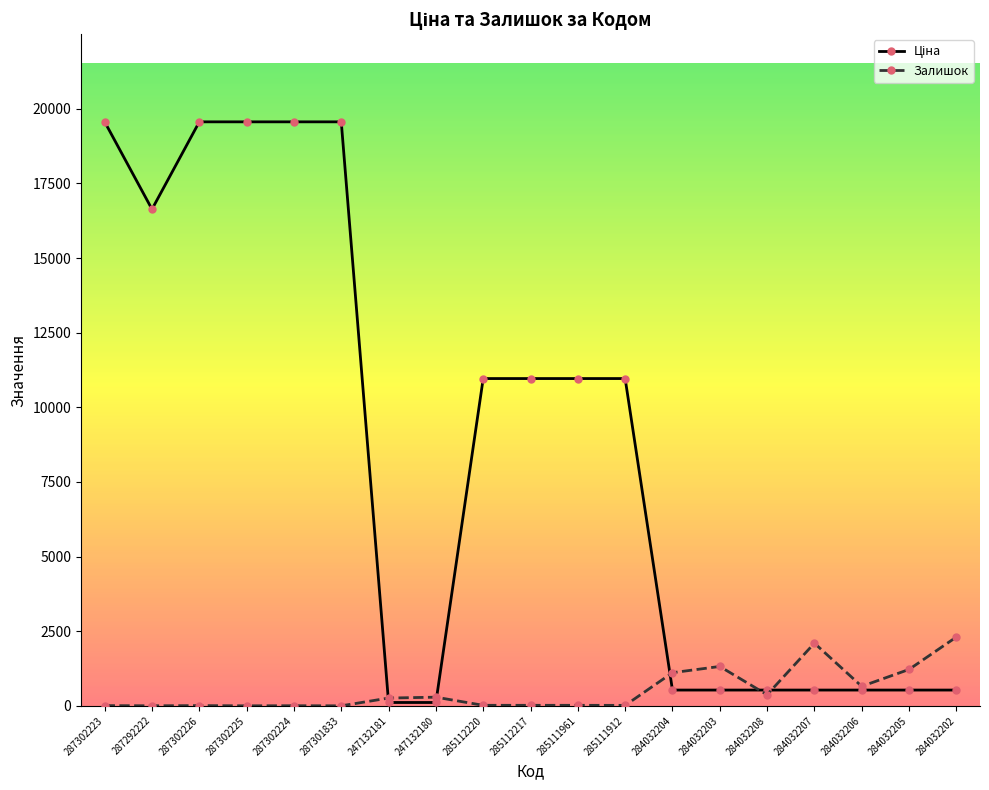

What is the difference between the highest and lowest values at 247132180?

178.2